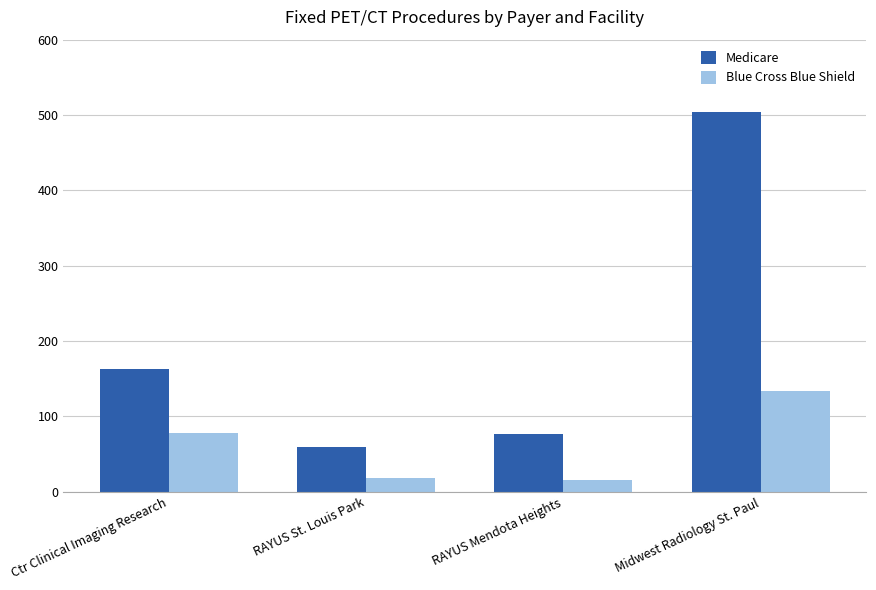

Between Ctr Clinical Imaging Research and Midwest Radiology St. Paul, which series saw the biggest shift?

Medicare